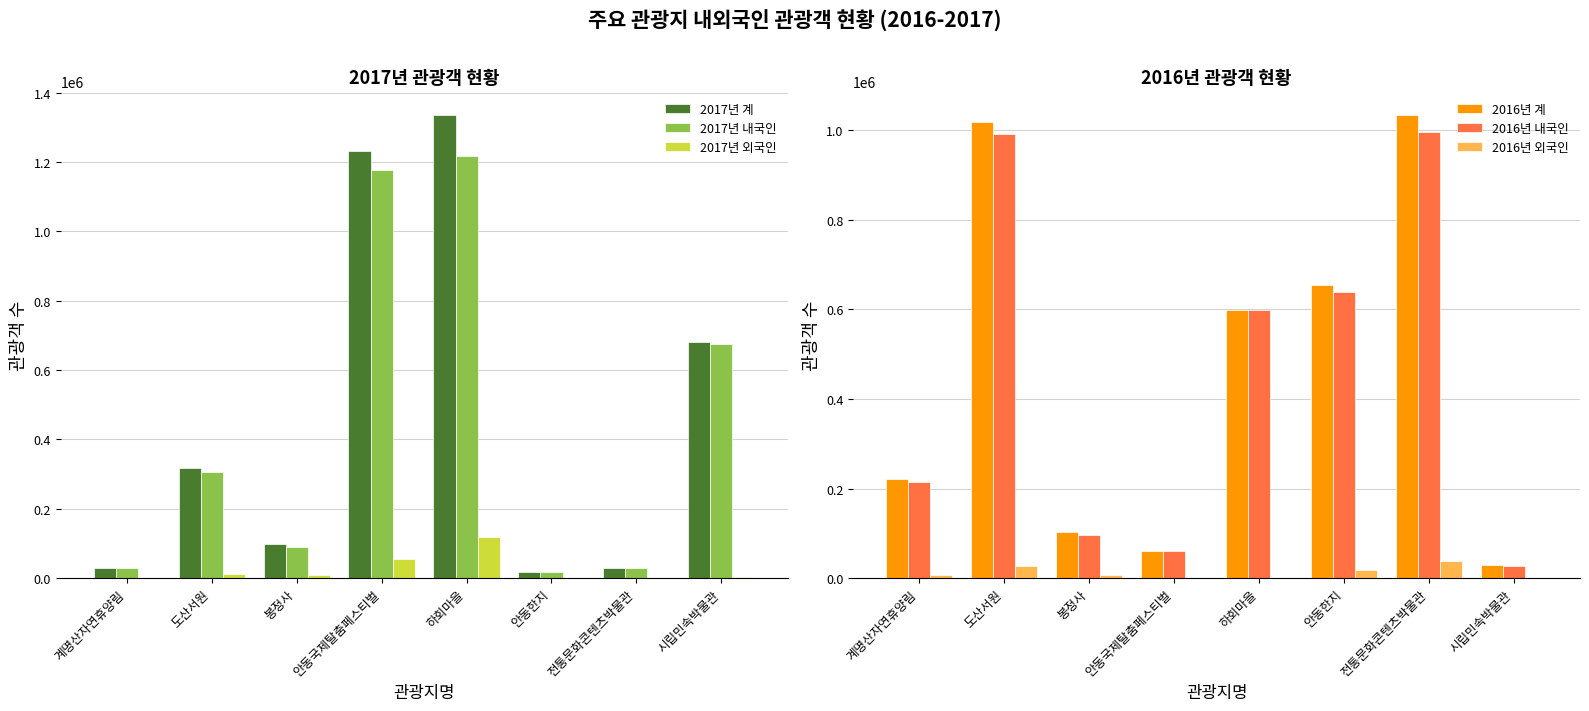

Which label corresponds to the largest value in the chart?

하회마을